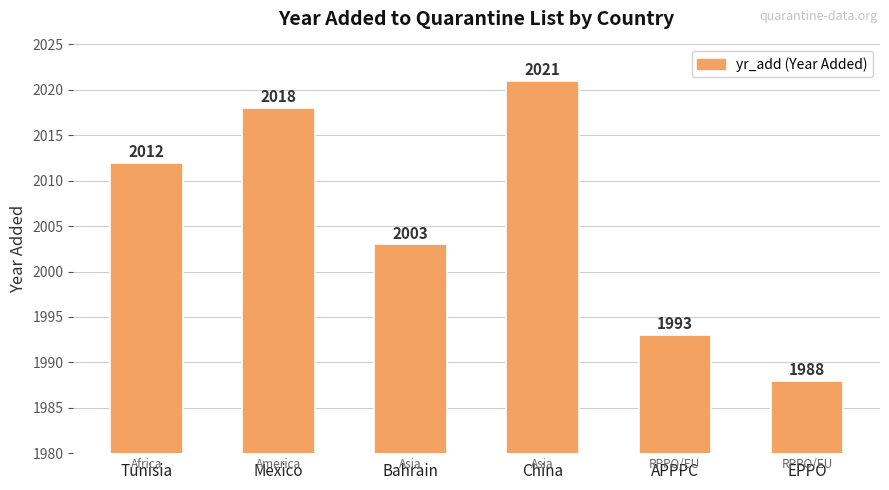

What is the change in value from Mexico to APPPC?

-25